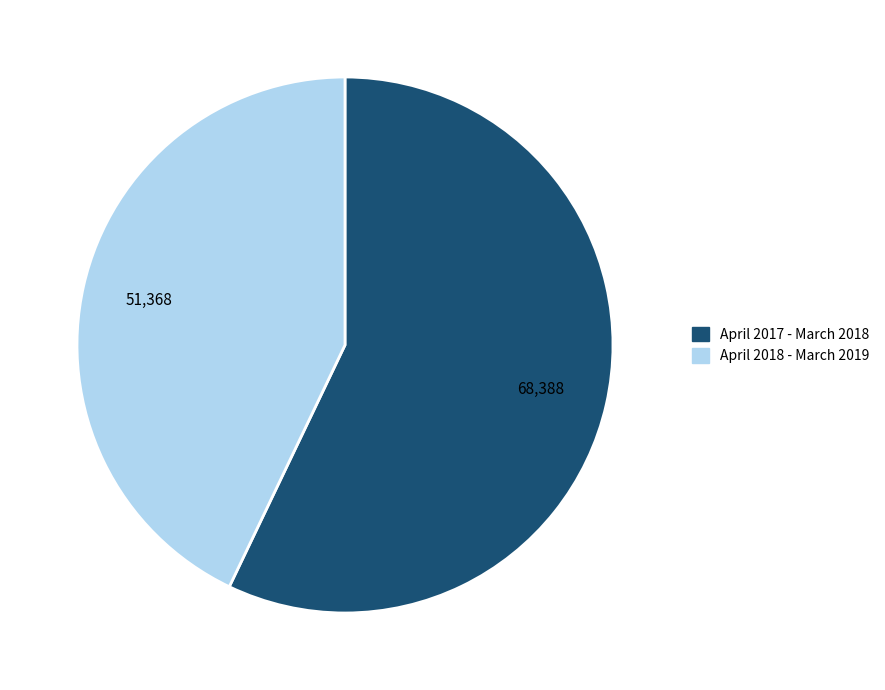

The April 2018 - March 2019 slice represents 43% of the pie. True or false?

True